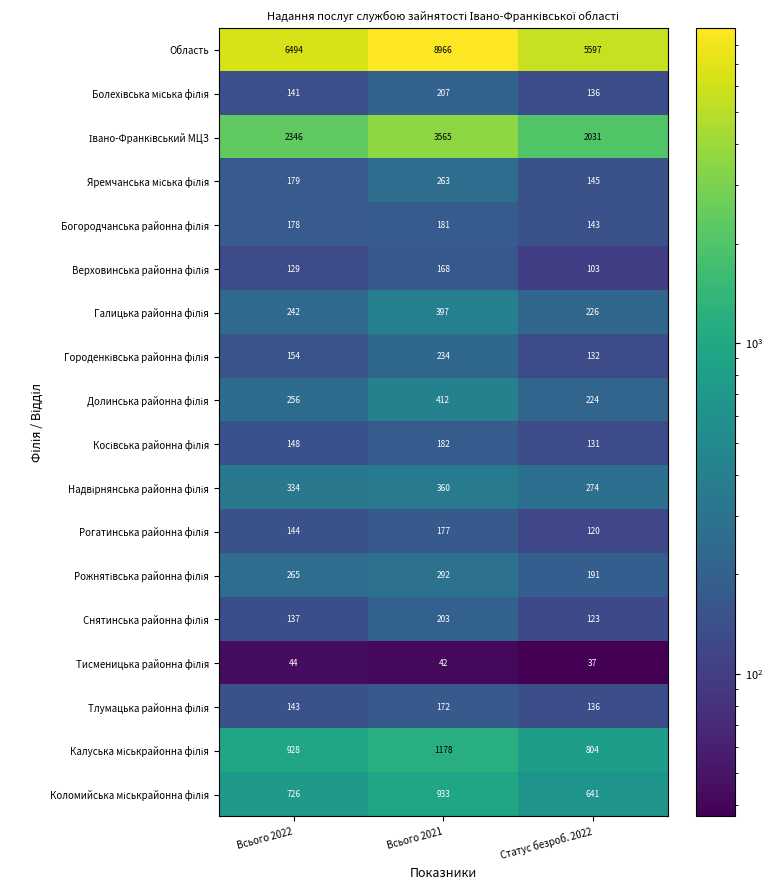

What is the smallest value displayed?

37